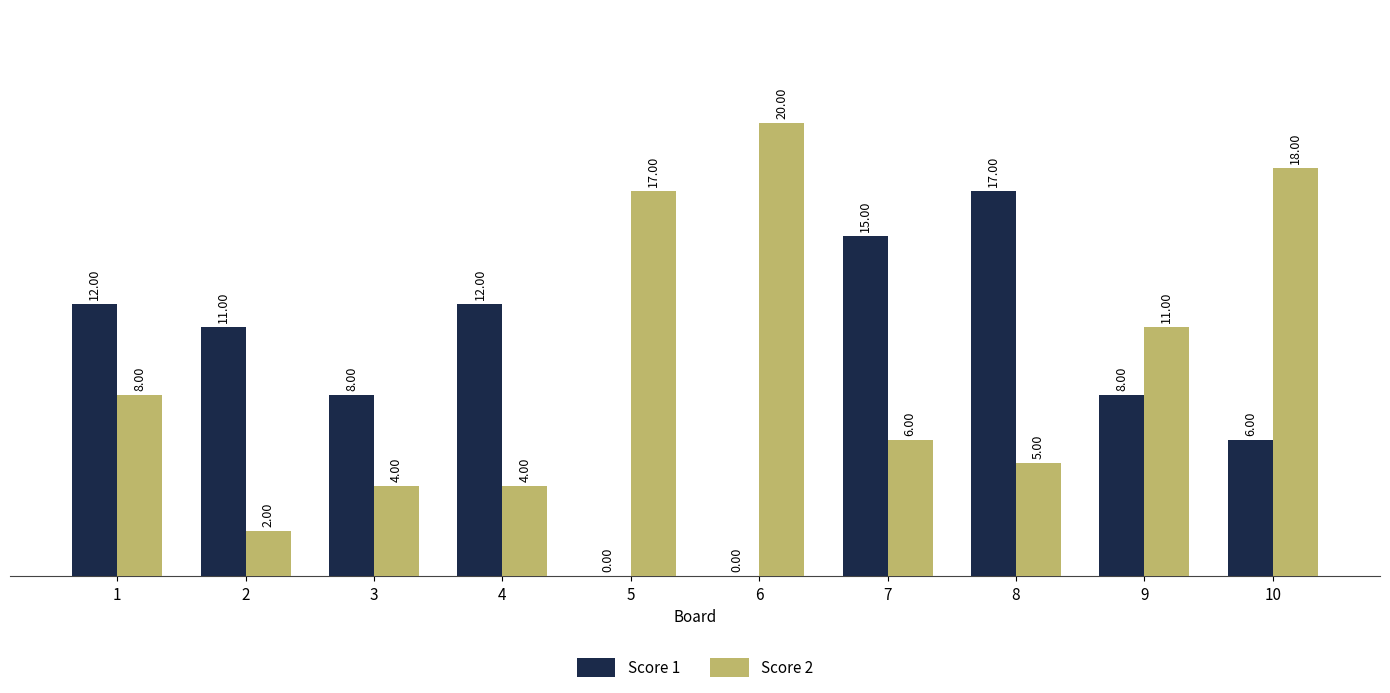

Read the Score 1 value at 1, to the nearest 10.

10